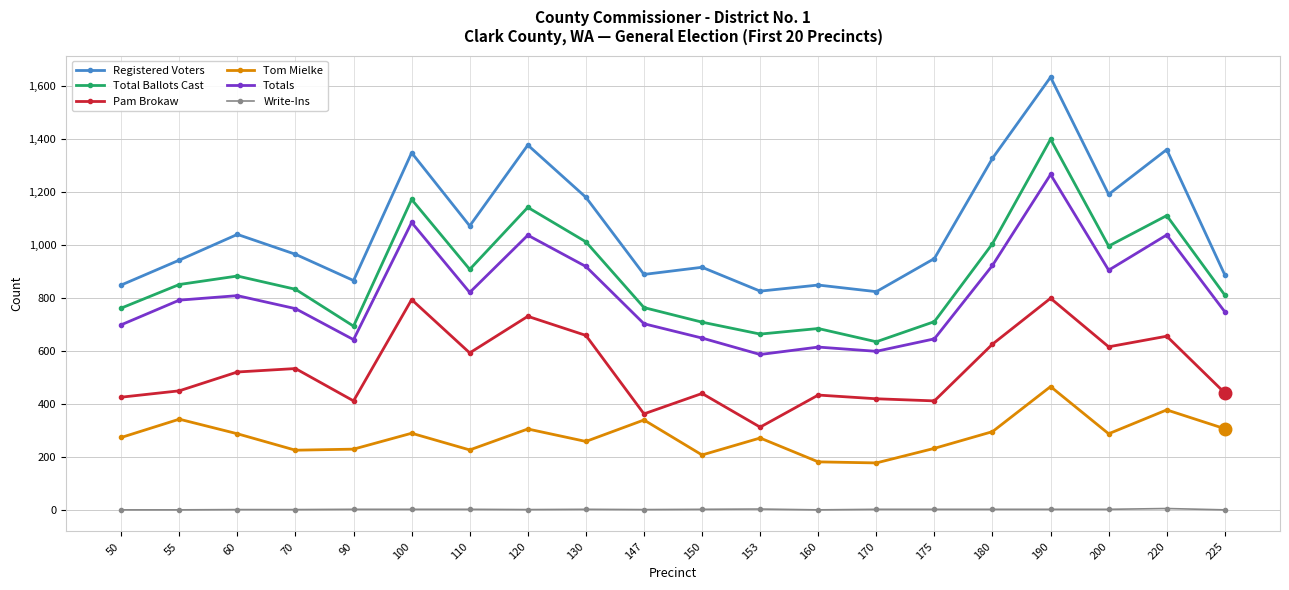

Which series has the widest spread of values?

Registered Voters